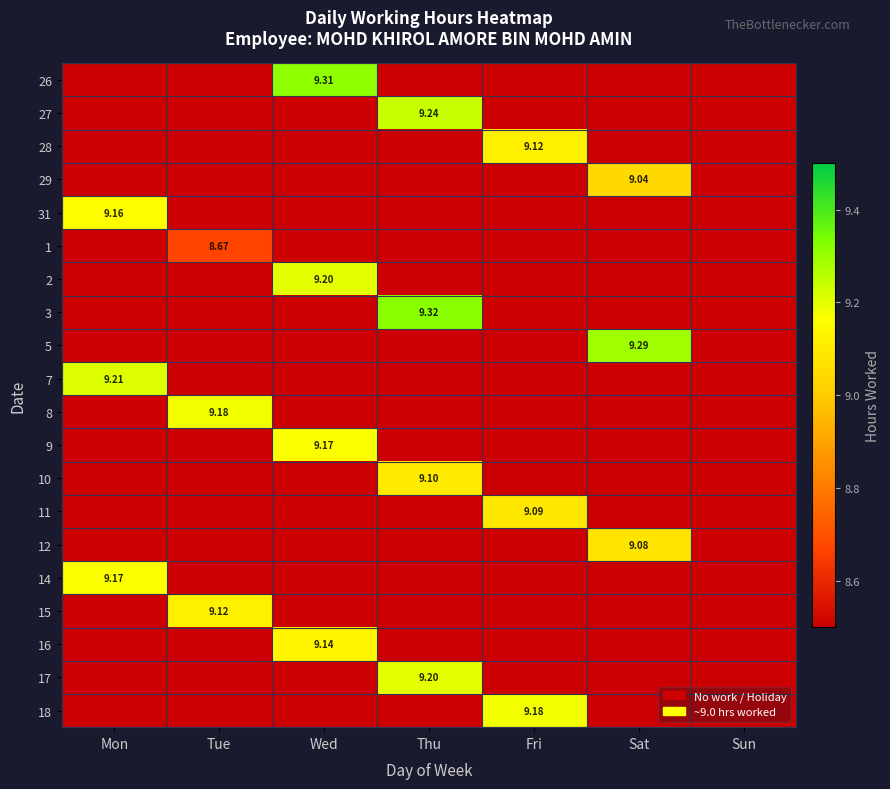

Which category has the highest value across all series?

Thu